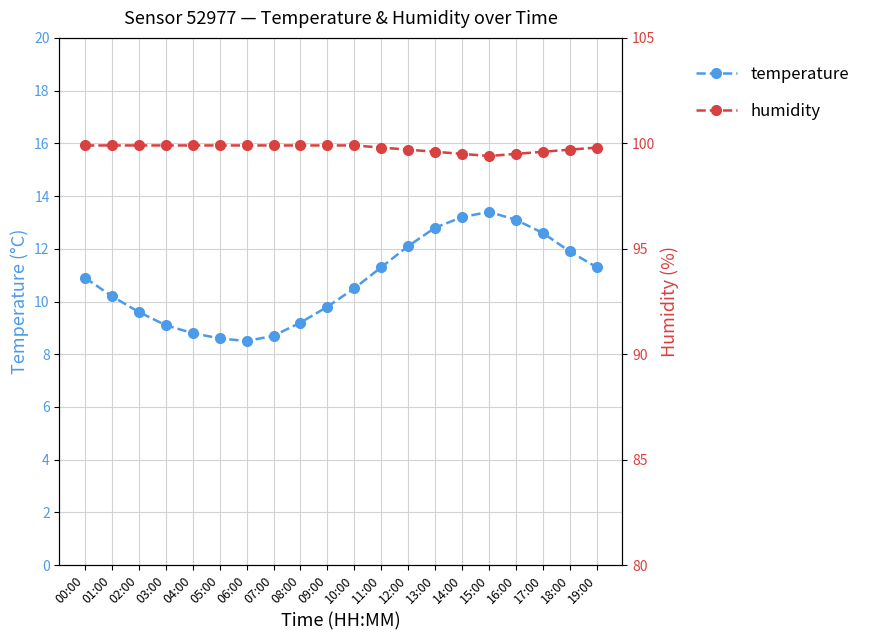

How many interior local valleys does the humidity series have?

1